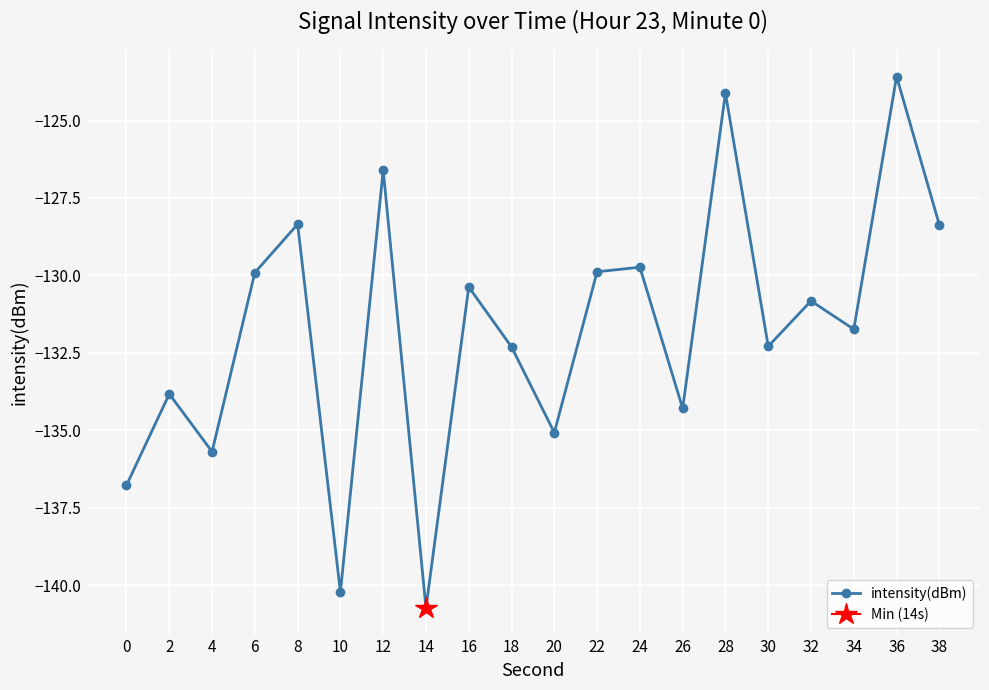

What is the average value?

-131.7